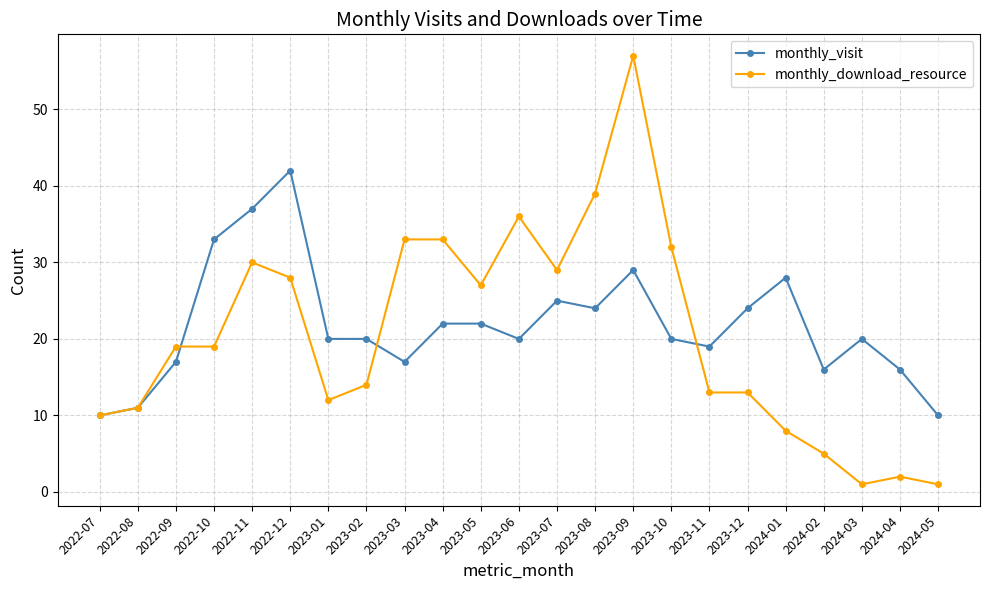

What is the sum of all monthly_download_resource values?

472